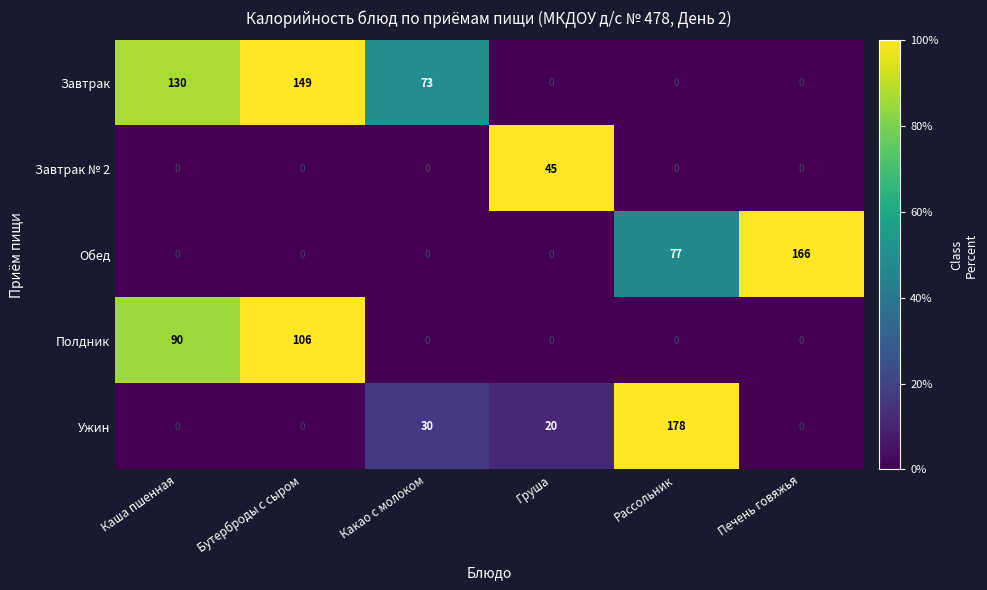

What is the difference between the maximum and second lowest values in the Завтрак series?

149